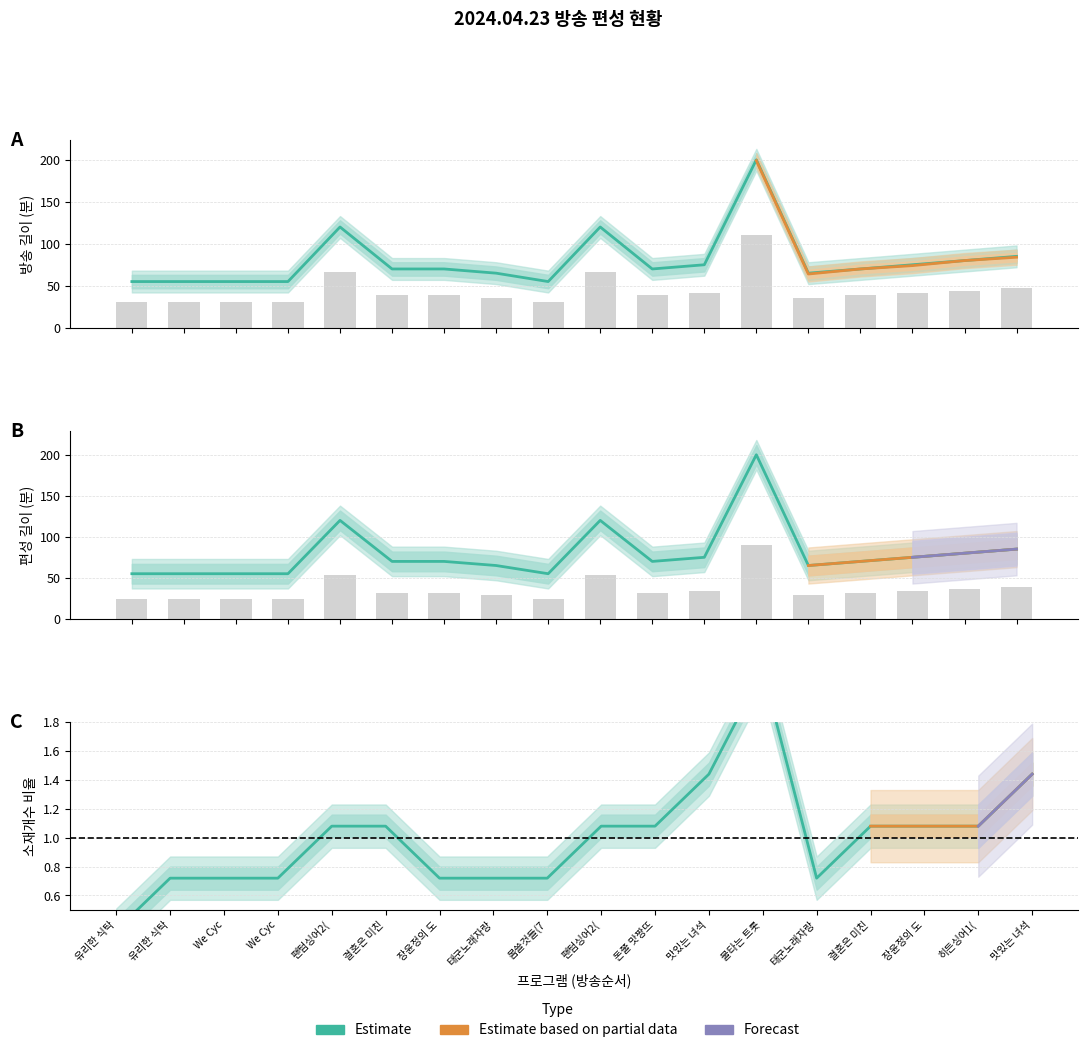

Where does the 길이 series first go above 70?

4